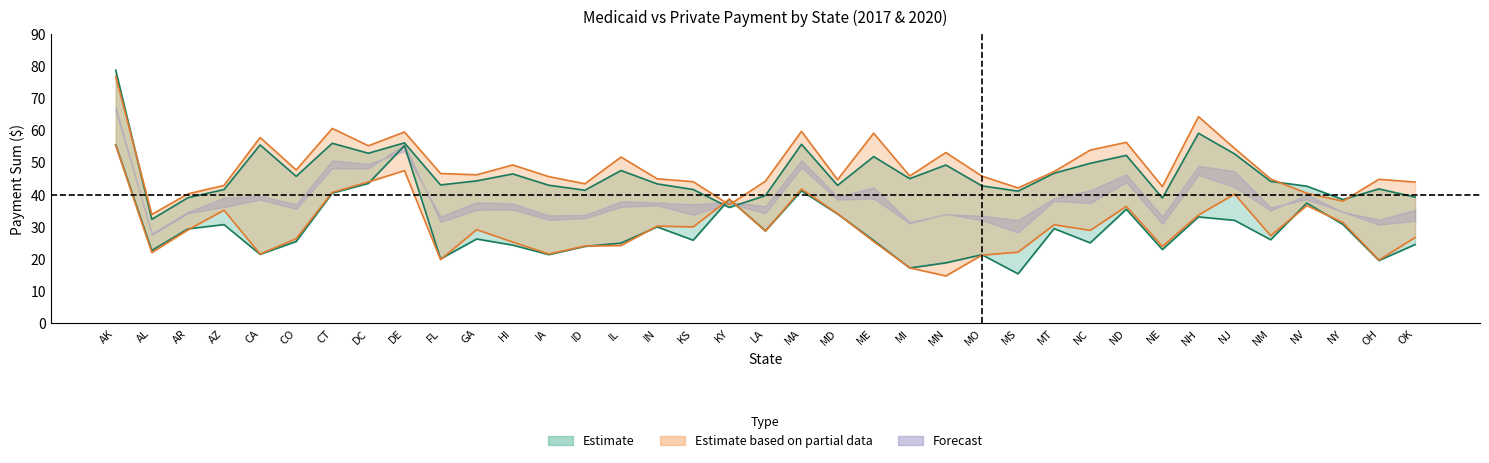

True or false: 2017_medicaid has a value of 21.4 at MO.

True